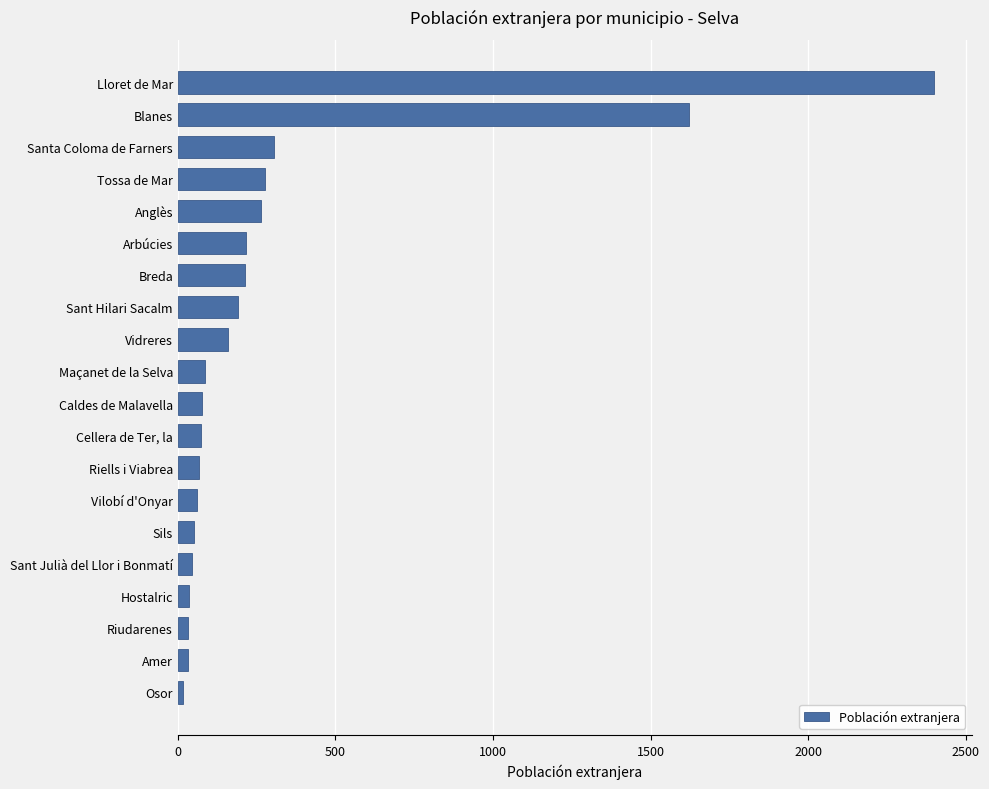

What is the sum of all values?

6219